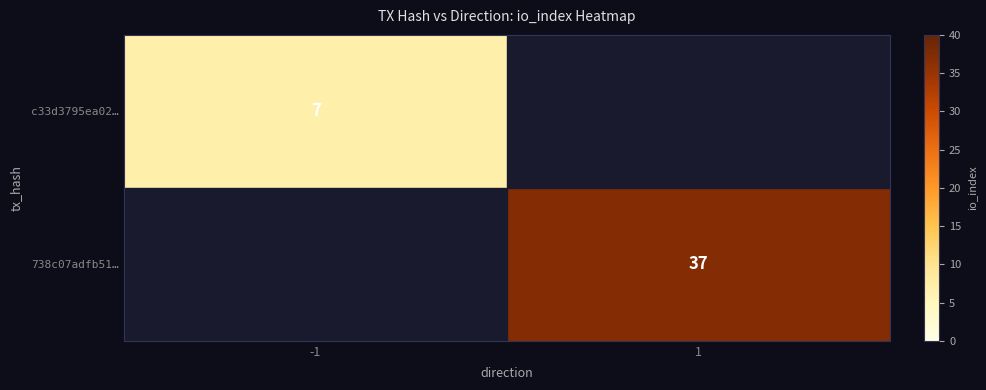

Is it true that c33d3795ea02… equals 7 at -1?

True